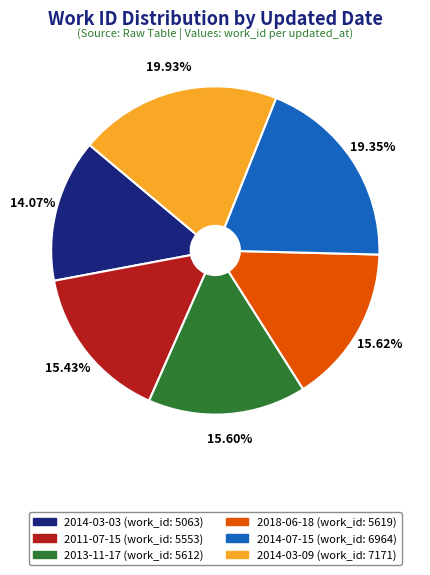

Is 2014-07-15 the majority of the pie?

No